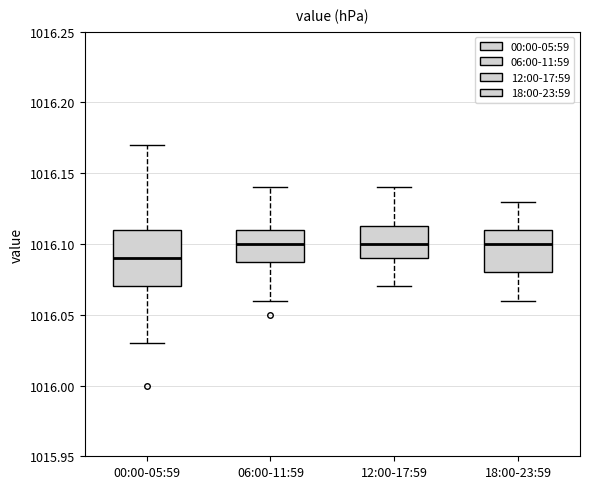

Reading left to right, transcribe this box plot: for each box, give where its median line is, the range the box spans, and where its two whiskers end, as read against the y-axis. The values are not printed on the chart, so give them approximately, as read against the axis.

00:00-05:59: median 1016.090, box 1016.070 to 1016.110, whiskers 1016.030 to 1016.170
06:00-11:59: median 1016.100, box 1016.090 to 1016.110, whiskers 1016.060 to 1016.140
12:00-17:59: median 1016.100, box 1016.090 to 1016.115, whiskers 1016.070 to 1016.140
18:00-23:59: median 1016.100, box 1016.080 to 1016.110, whiskers 1016.060 to 1016.130